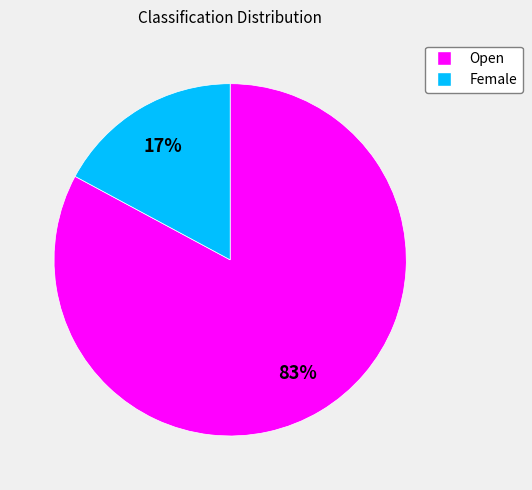

To the nearest percent, what is the average slice percentage?

50%